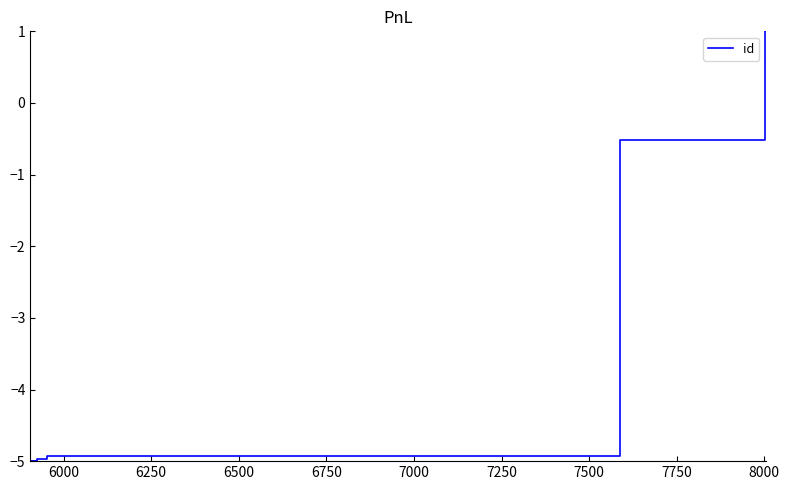

Reading right to left, what are all the values shown in this chart?

1.0	1.0	-0.5	-4.9	-5.0	-5.0	-5.0	-5.0	-5.0	-5.0